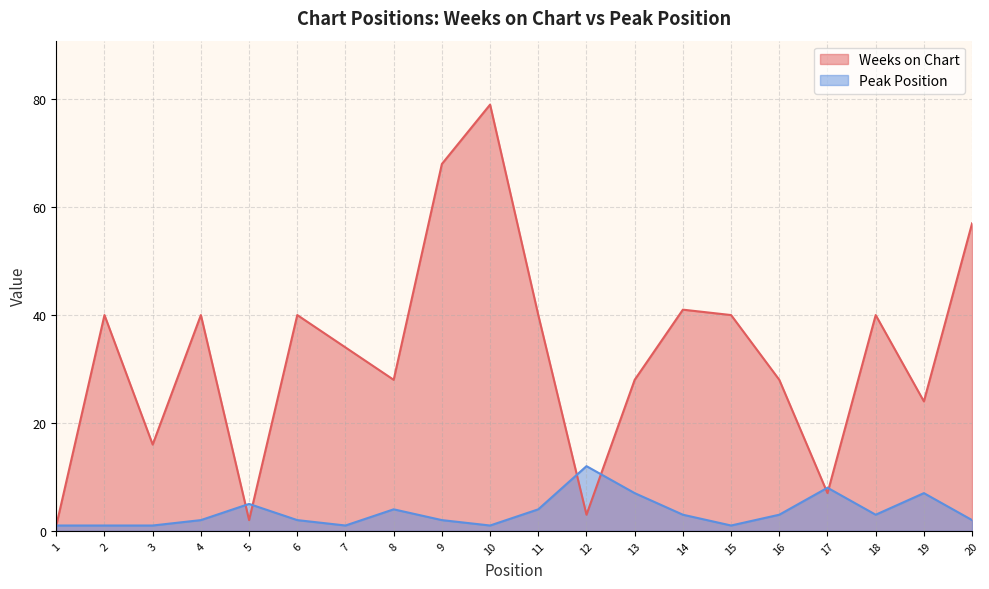

What is the approximate value of Weeks on Chart at 4?

40